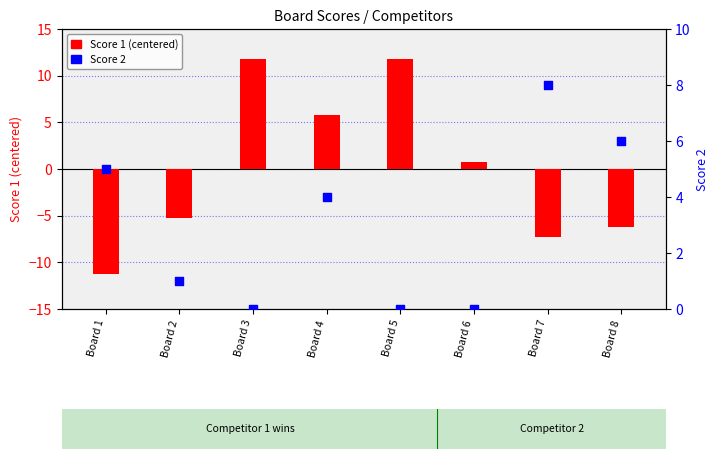

Which series has the widest spread of Y values?

Score 1 (centered)